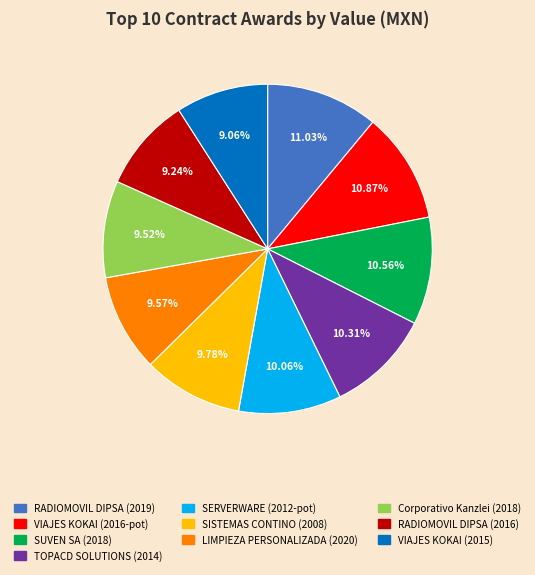

Is there any slice that represents more than half of the pie?

No